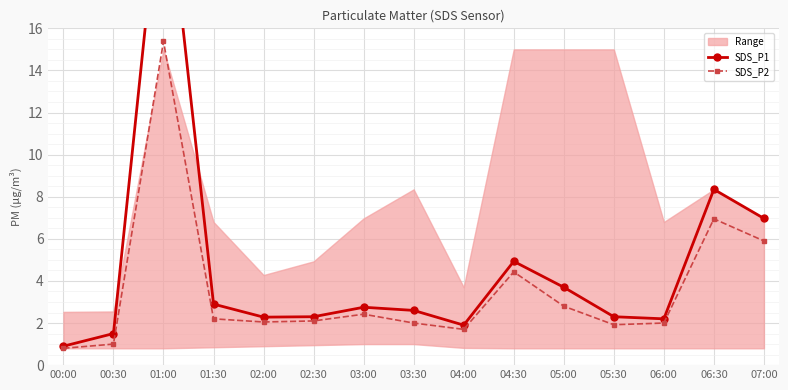

True or false: SDS_P2 and SDS_P1 cross at least once.

False